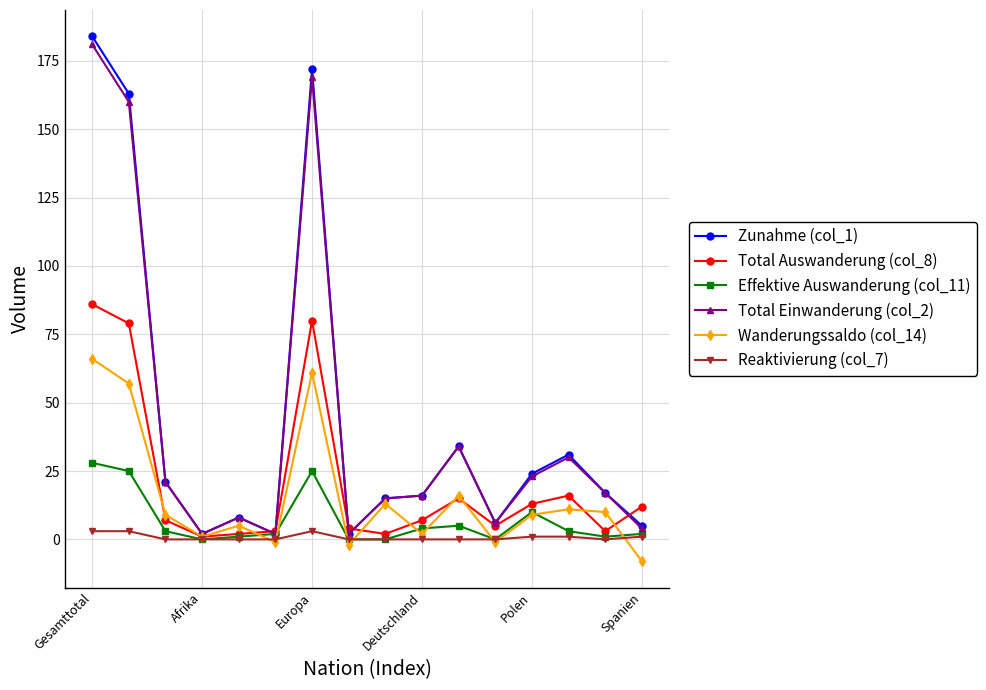

At how many categories does at least one series exceed 94?

3